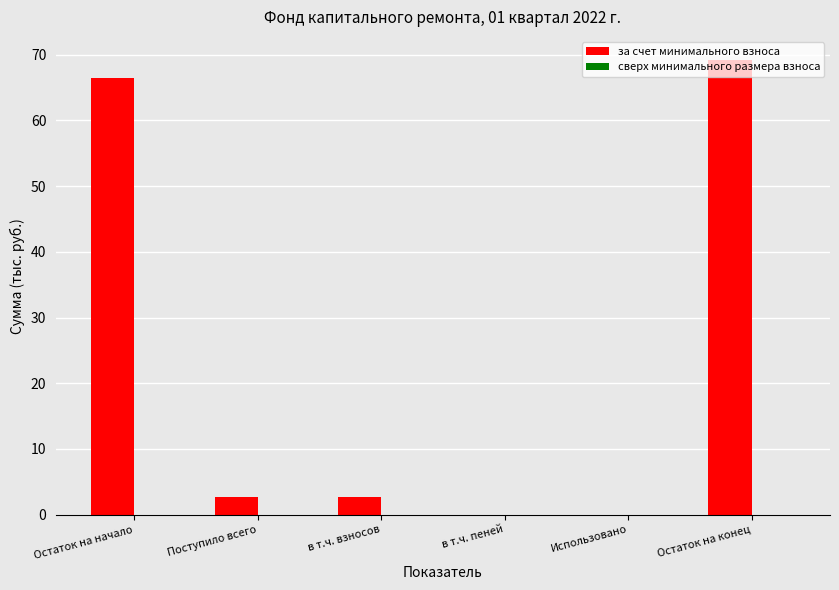

At which category does the chart reach its peak across all series?

Остаток на конец